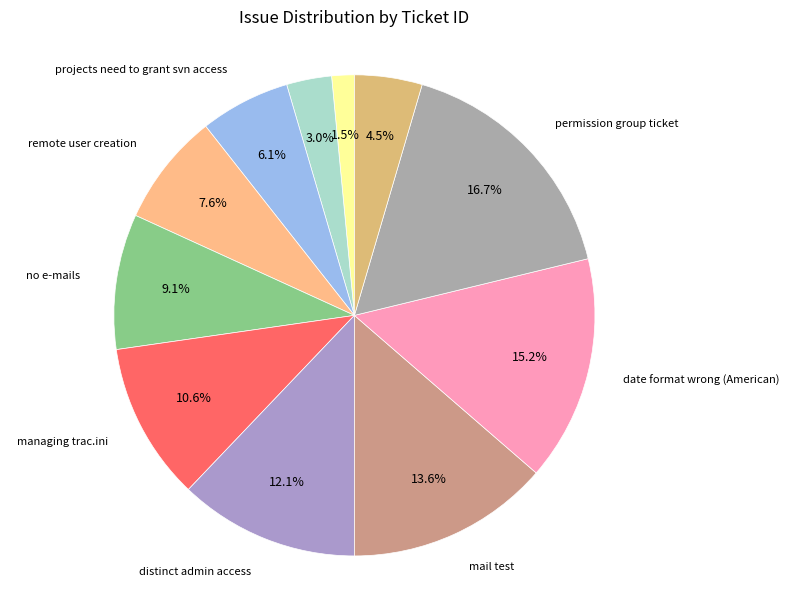

What is the largest slice in the pie chart?

permission group ticket